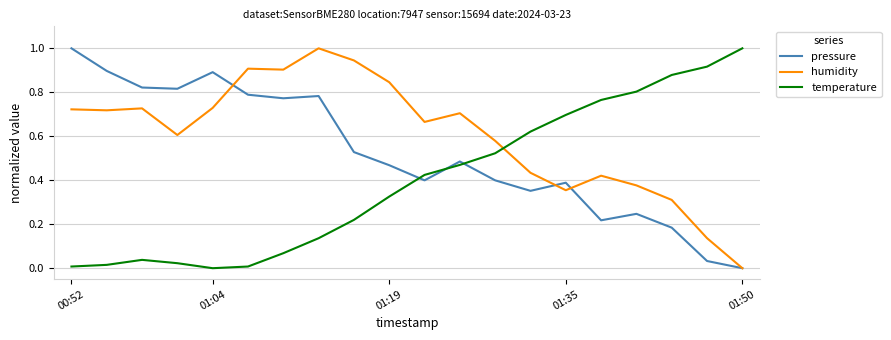

What is the maximum value for temperature?

1.0